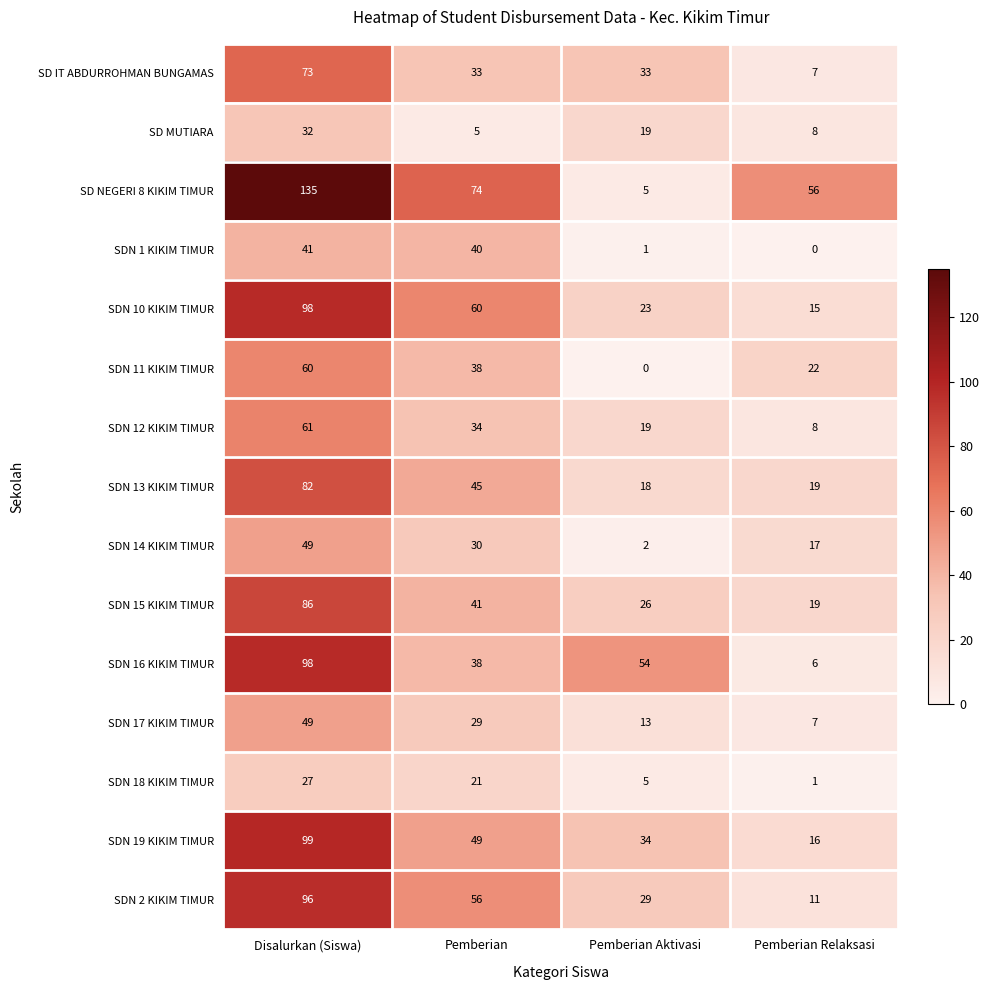

What is the lowest value of the SD MUTIARA series?

5